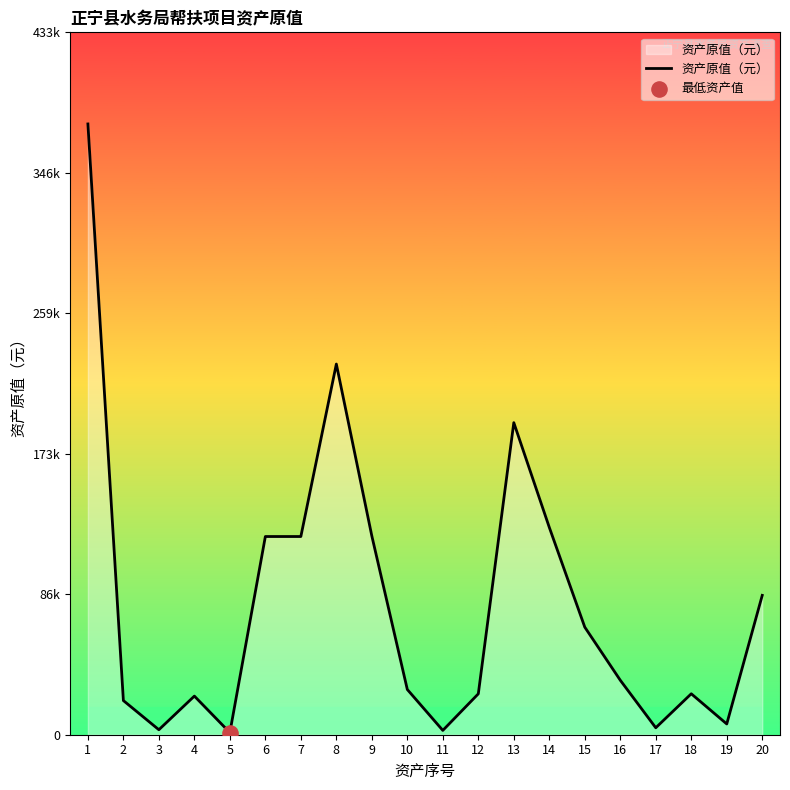

What is the ratio of the value at 16 to the value at 2?

1.6